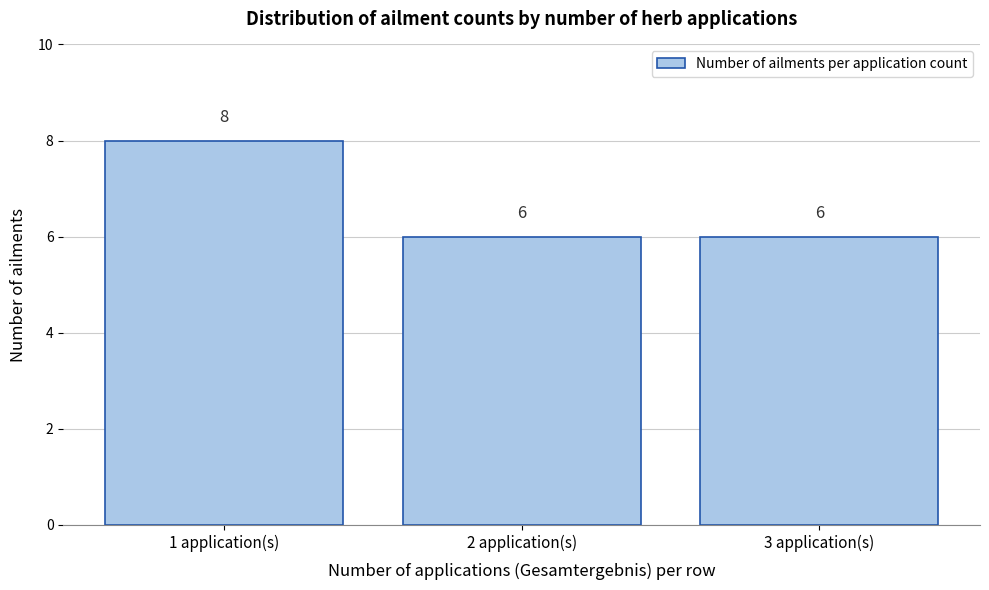

How tall is the bar that spans 0.5 to 1.5 on the x-axis?

8